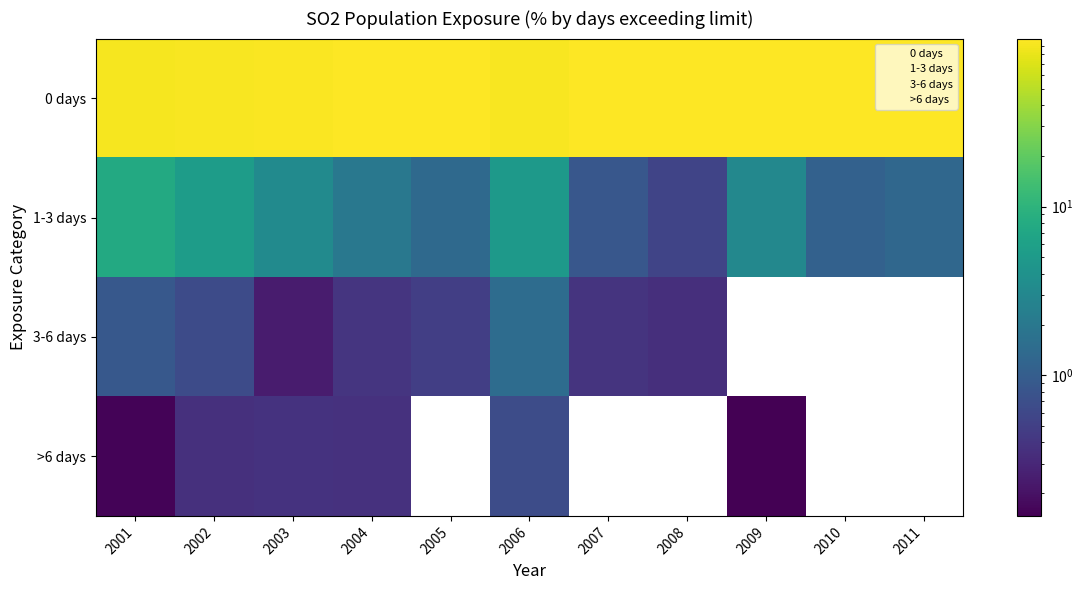

At how many categories does at least one series exceed 1?

11